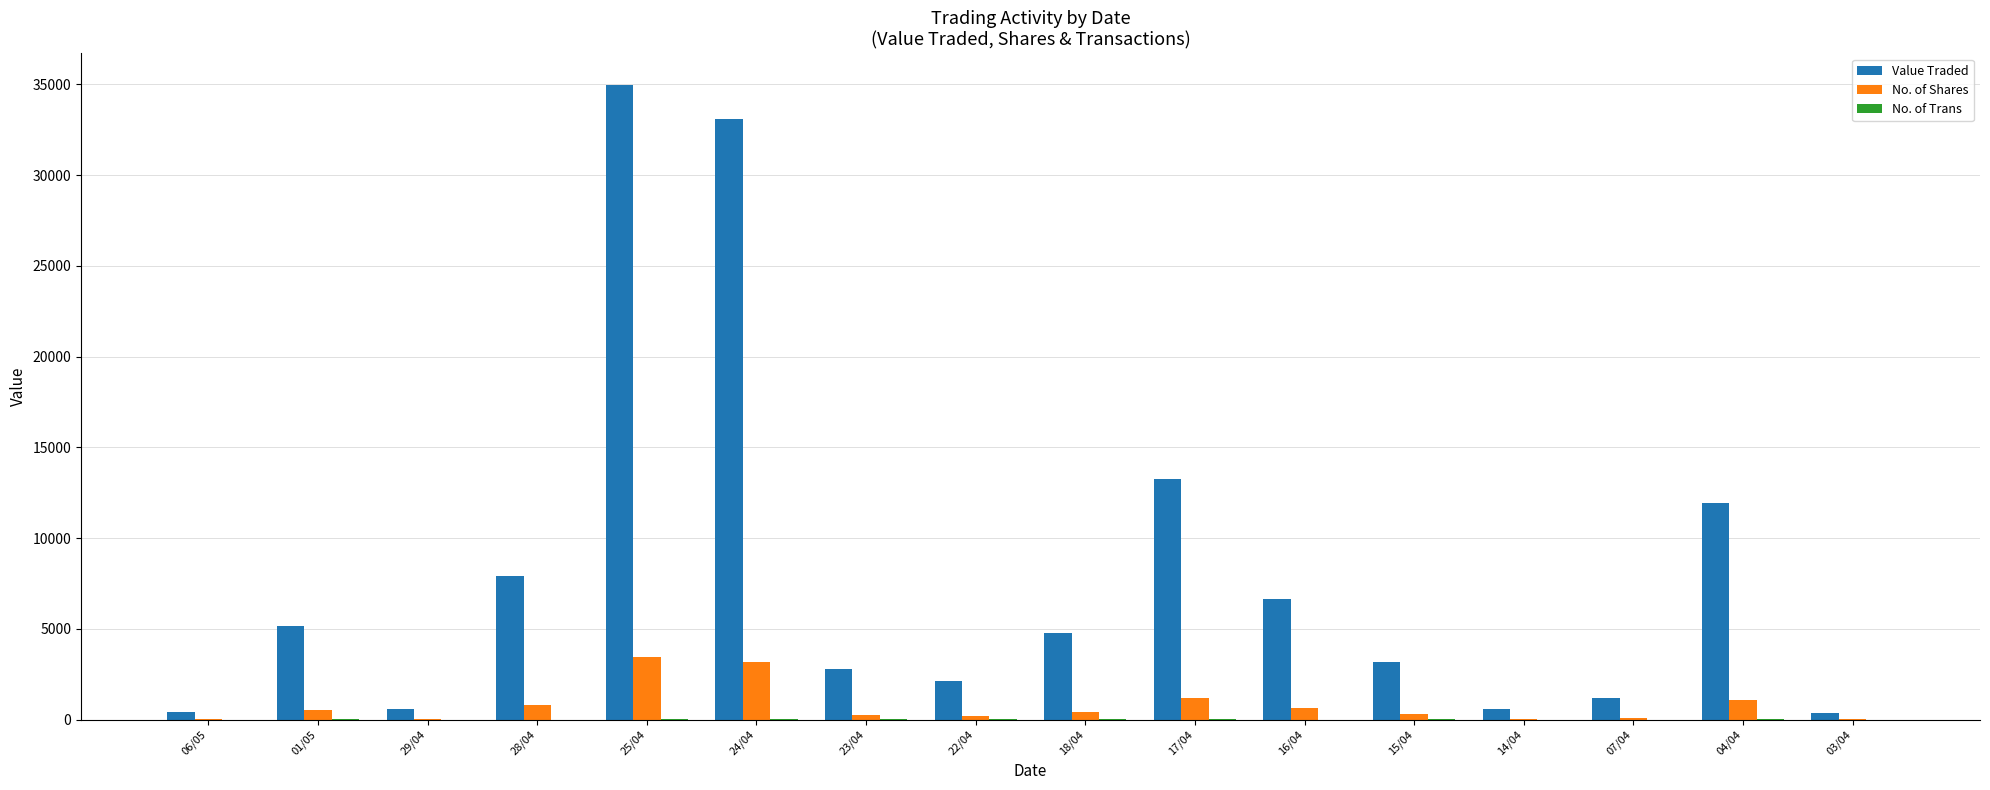

How many groups of bars are there?

16